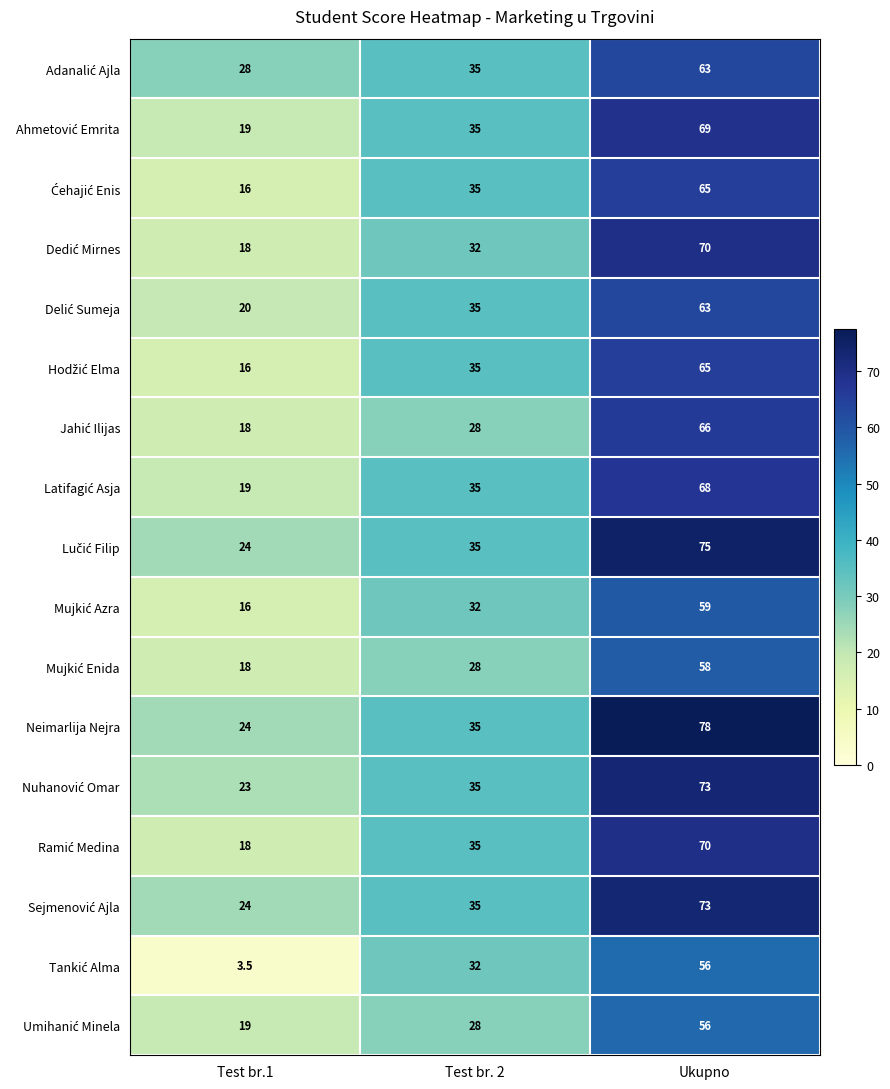

Which series has the largest total across all categories?

Neimarlija Nejra